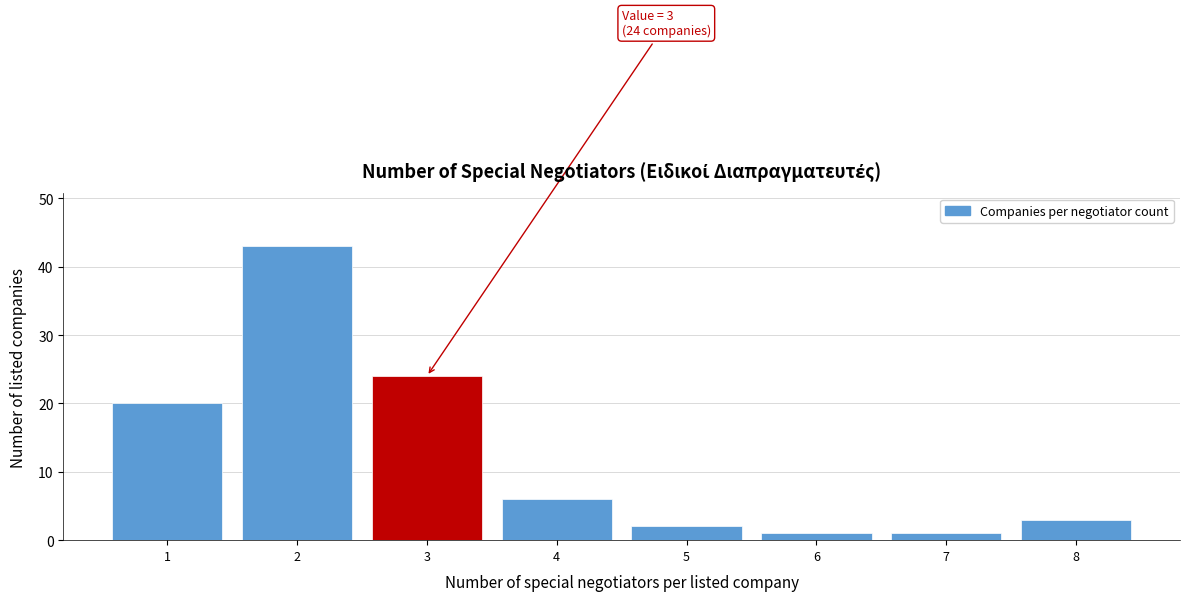

Over which range of the x-axis is the bar tallest?

1.5 to 2.5